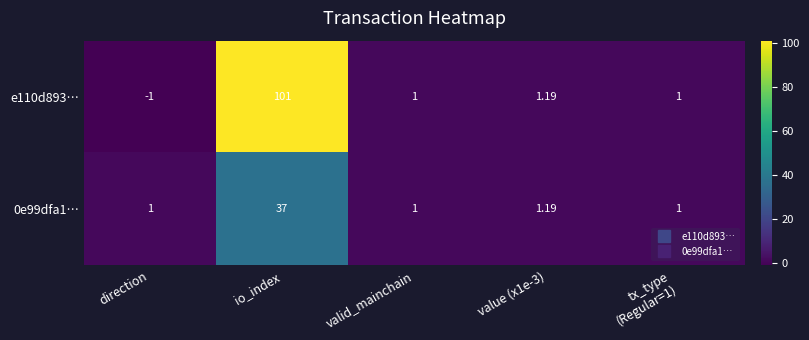

Rank the series by their maximum value, from lowest to highest.

0e99dfa1…, e110d893…